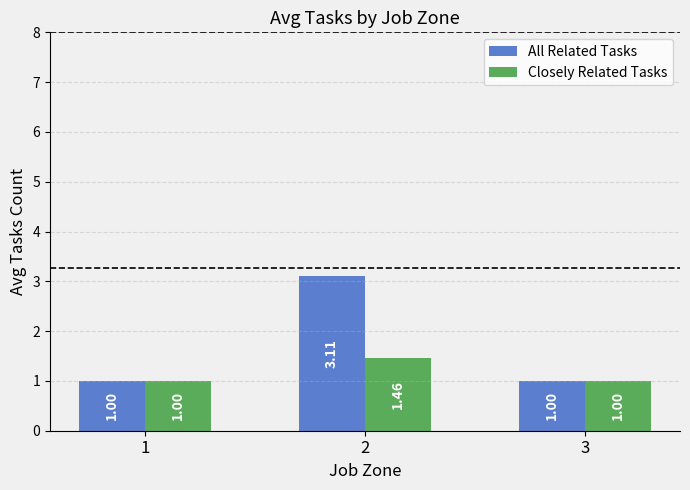

The All Related Tasks series shows 3.1 at 2. True or false?

True